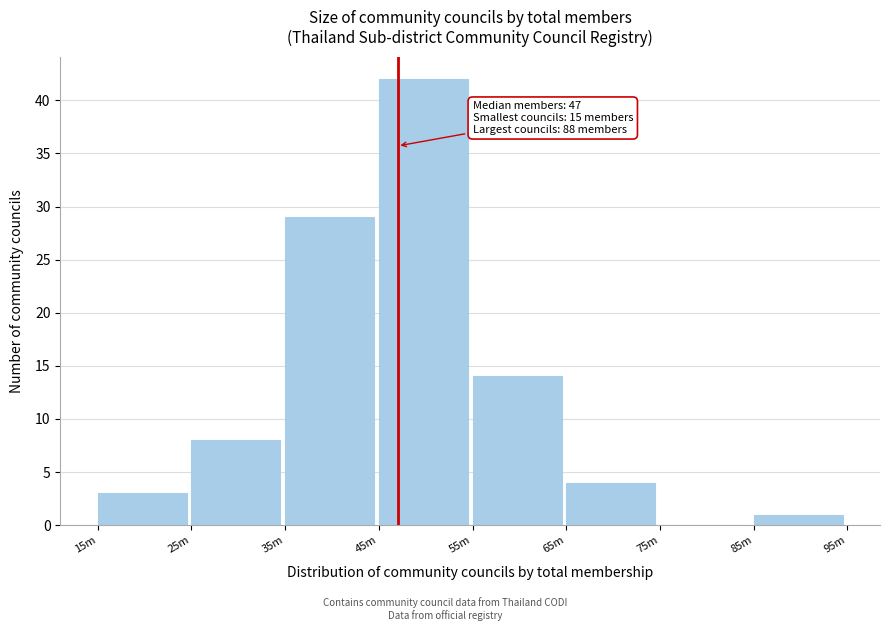

Reading left to right, what are all the values shown in this chart?

15m=3	25m=8	35m=29	45m=42	55m=14	65m=4	75m=0	85m=1